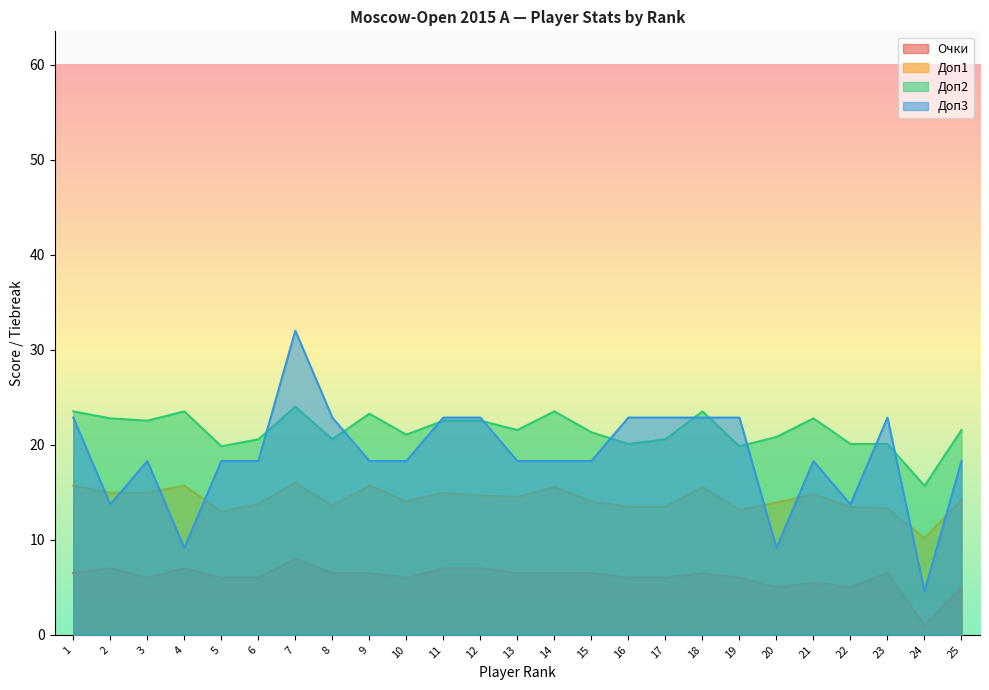

What value does the Доп1 series have at 12?

14.7